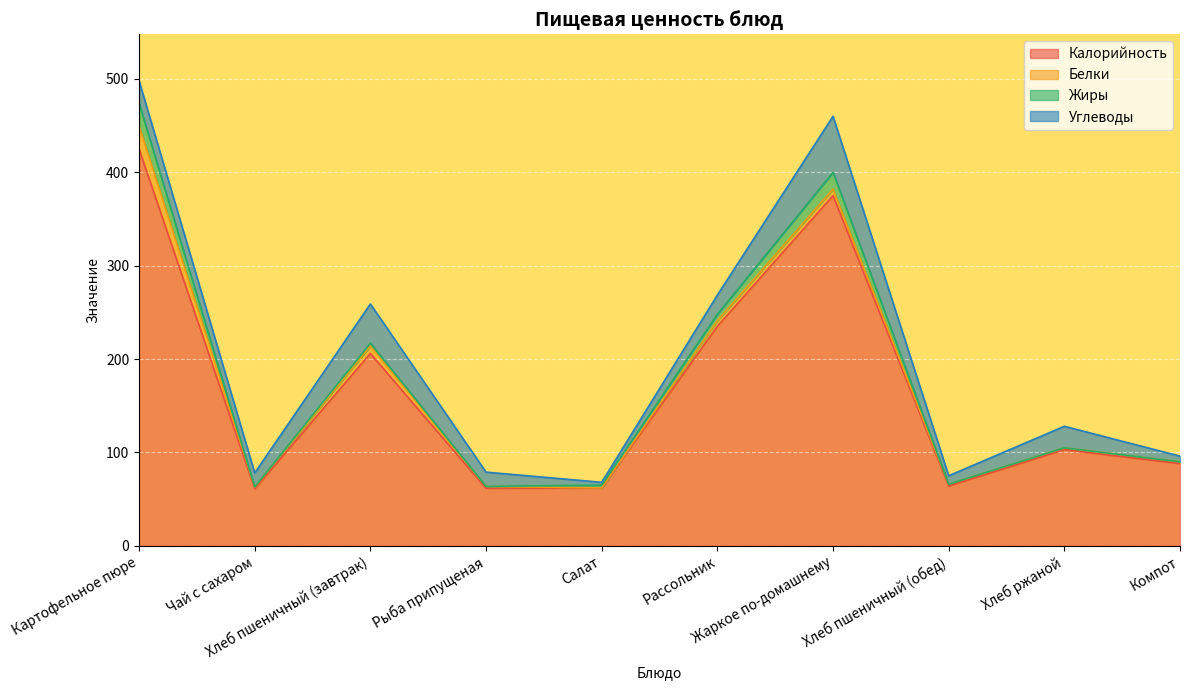

At which category does Углеводы reach its first local valley?

Чай с сахаром